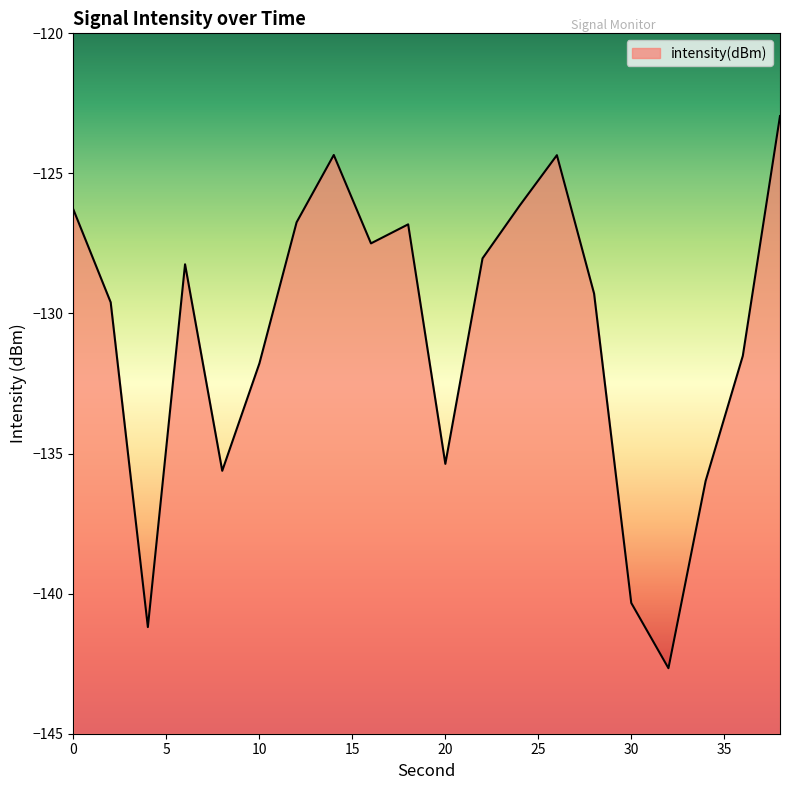

What is the approximate value at 0?

-126.3